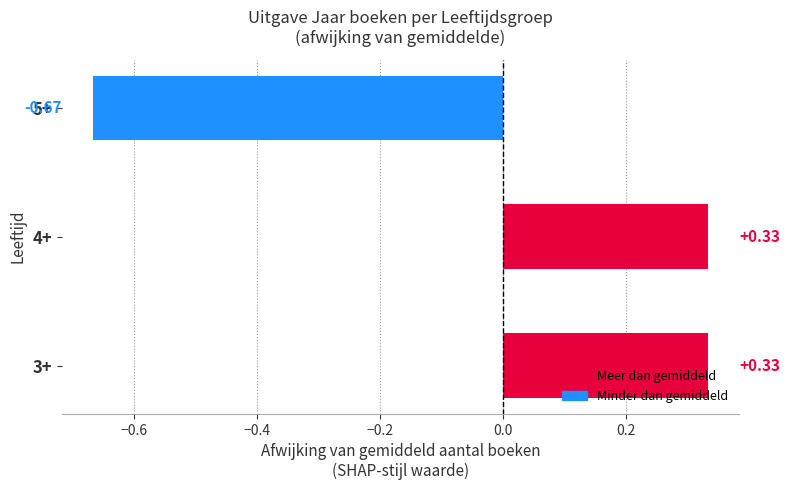

What is the difference between the maximum and minimum values?

1.0